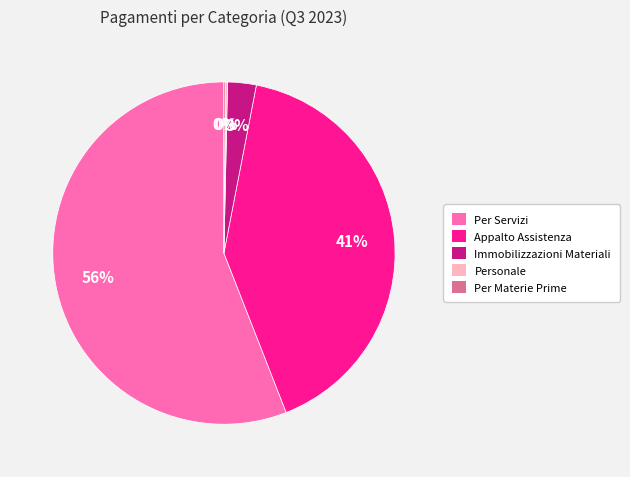

Is the sum of Appalto Assistenza and Per Servizi greater than half?

Yes